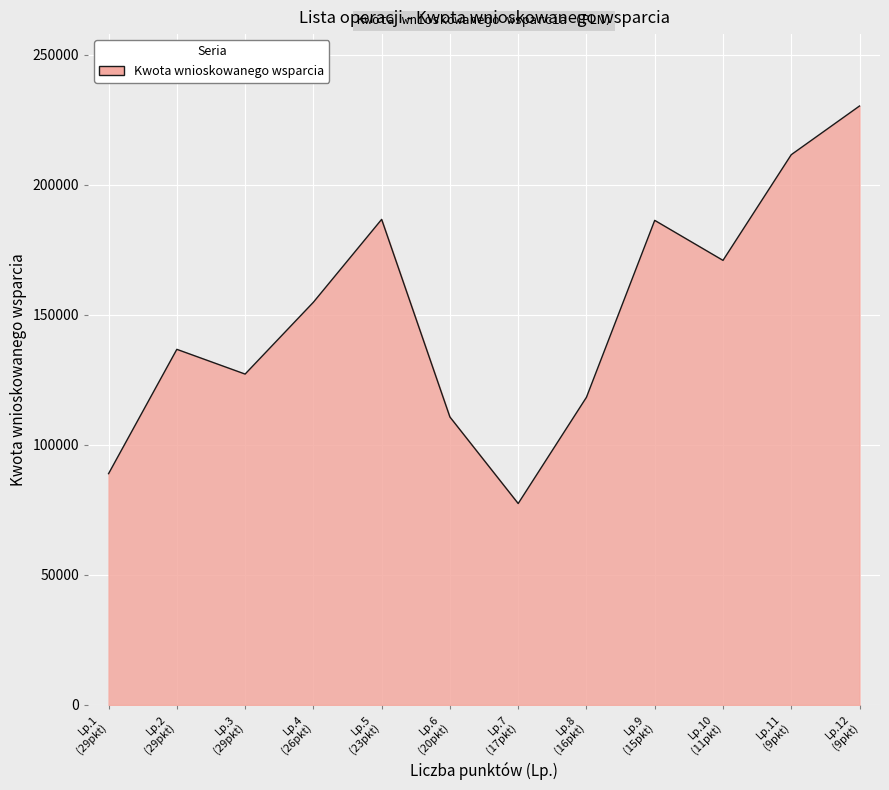

Which category has the highest value across all series?

Lp.12
(9pkt)